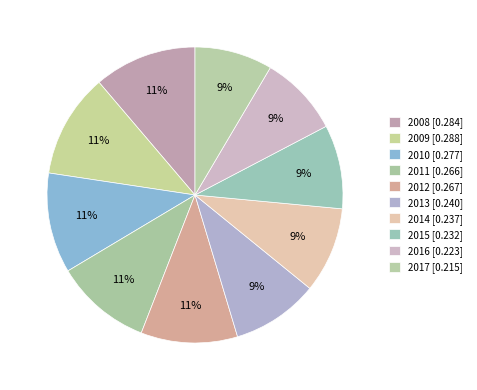

Combined, do 2011 and 2012 account for over 50%?

No